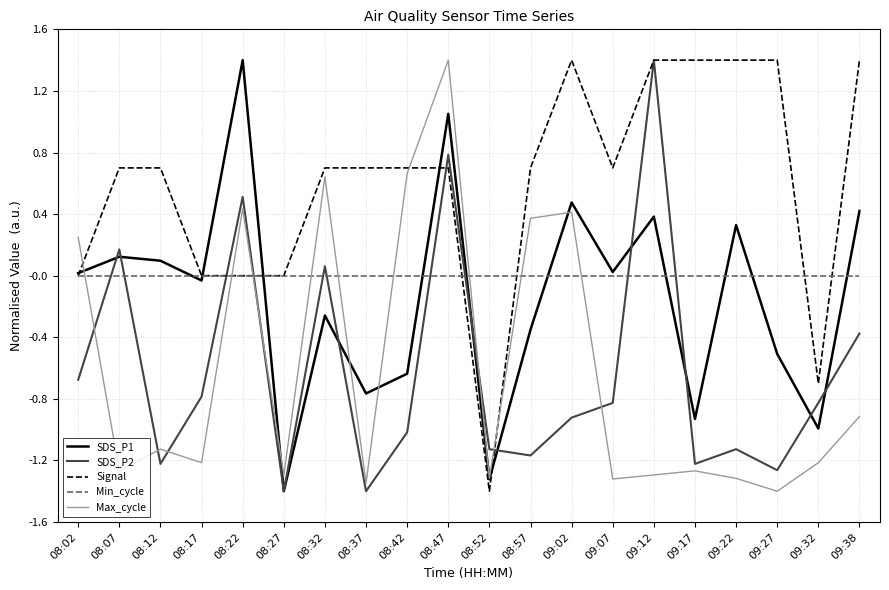

At 08:57, list the series in order from largest to smallest.

Signal, Max_cycle, Min_cycle, SDS_P1, SDS_P2